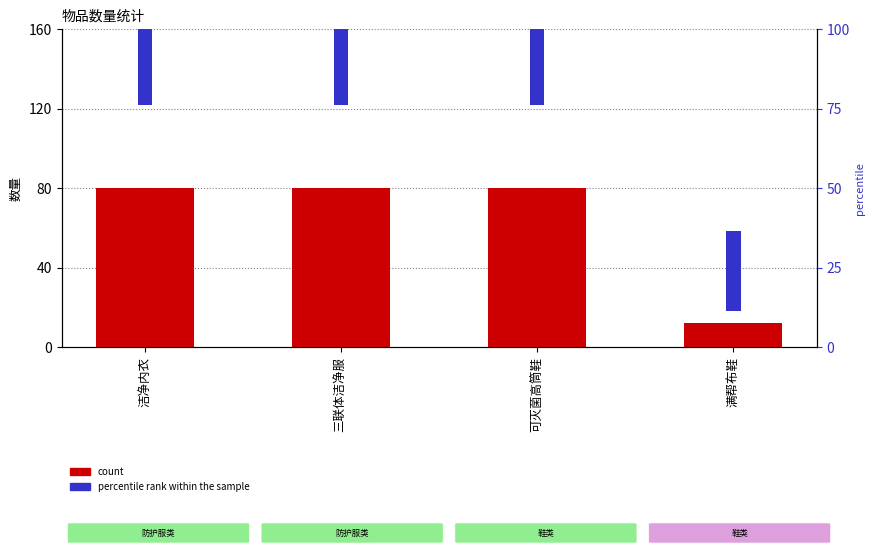

Reading left to right, list all the values displayed in this chart.

count: 80	80	80	12
percentile rank within the sample: 75	75	75	25